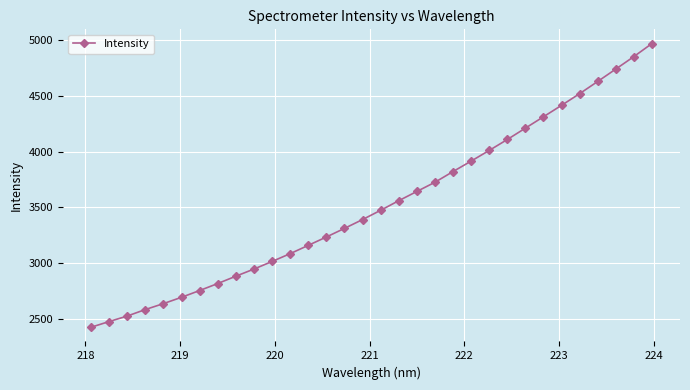

What is the value of the 16th point from the left?

3390.4